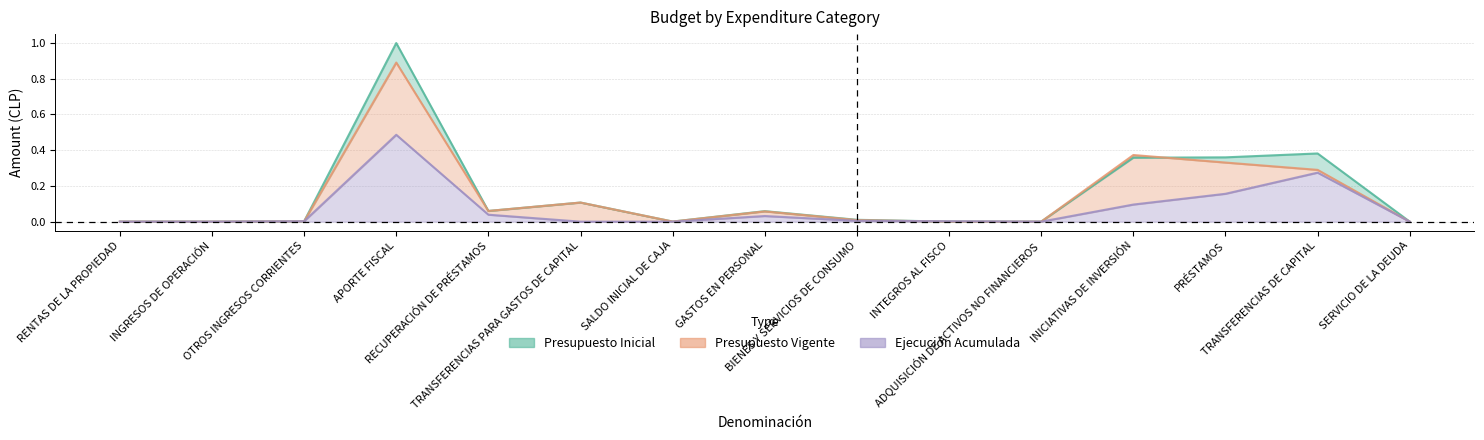

At how many categories does at least one series exceed 0?

15